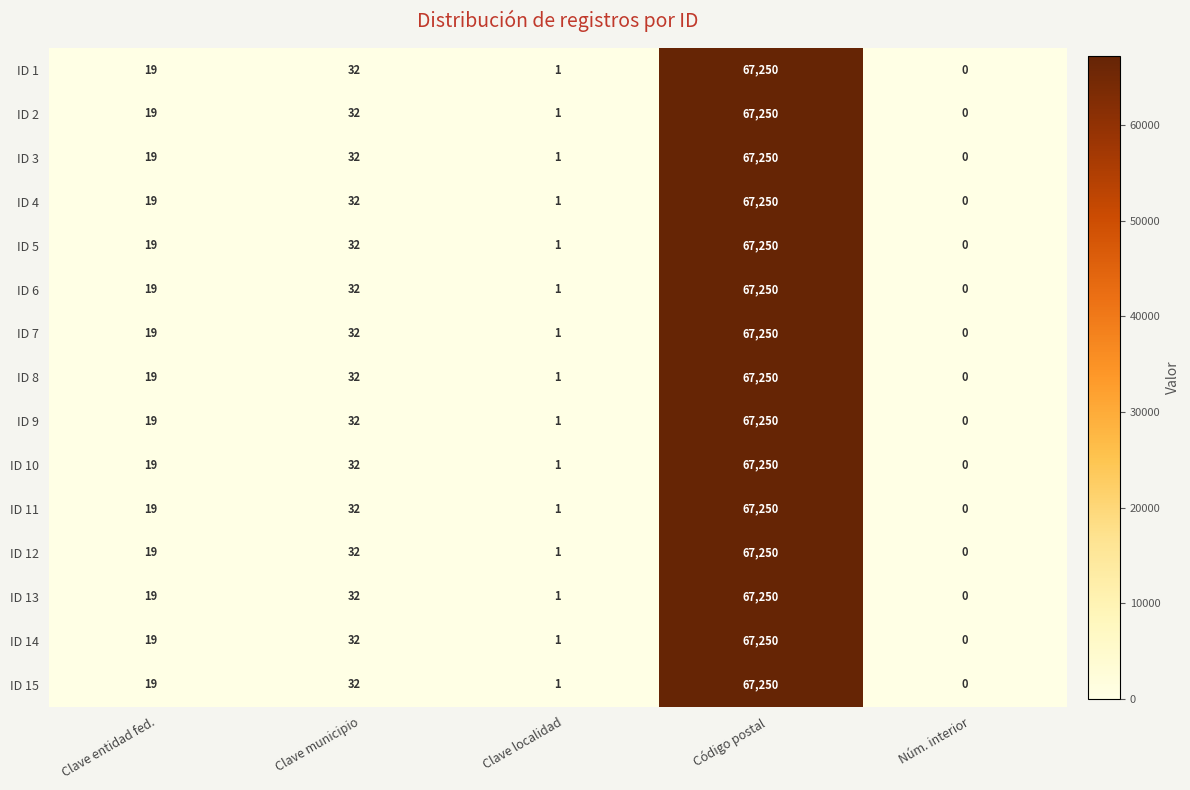

Where is ID 9 nearest to the value 33625?

Clave municipio